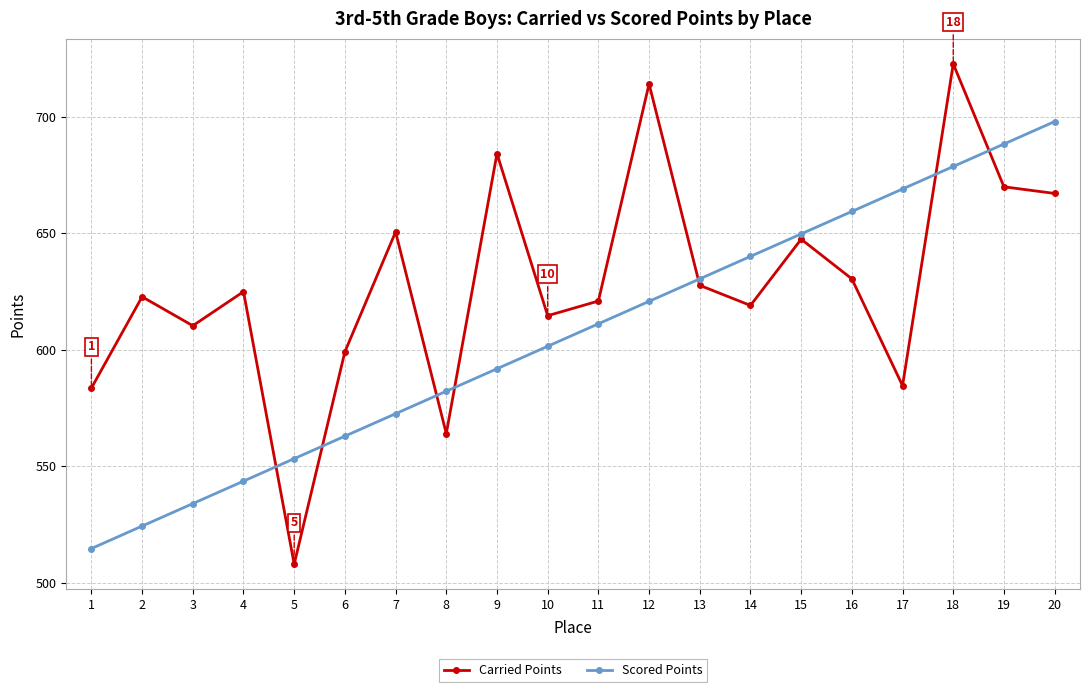

How many intersections are there between Scored Points and Carried Points?

7